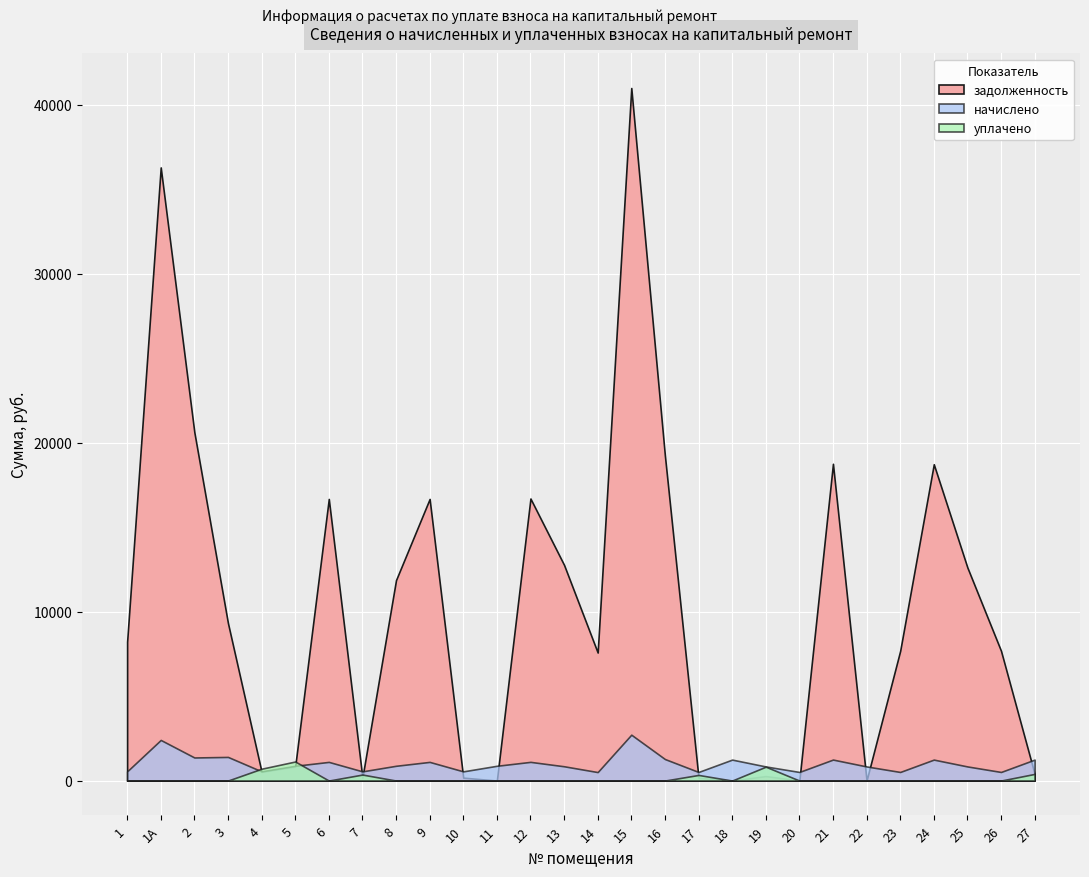

How many lines are shown in the chart?

3